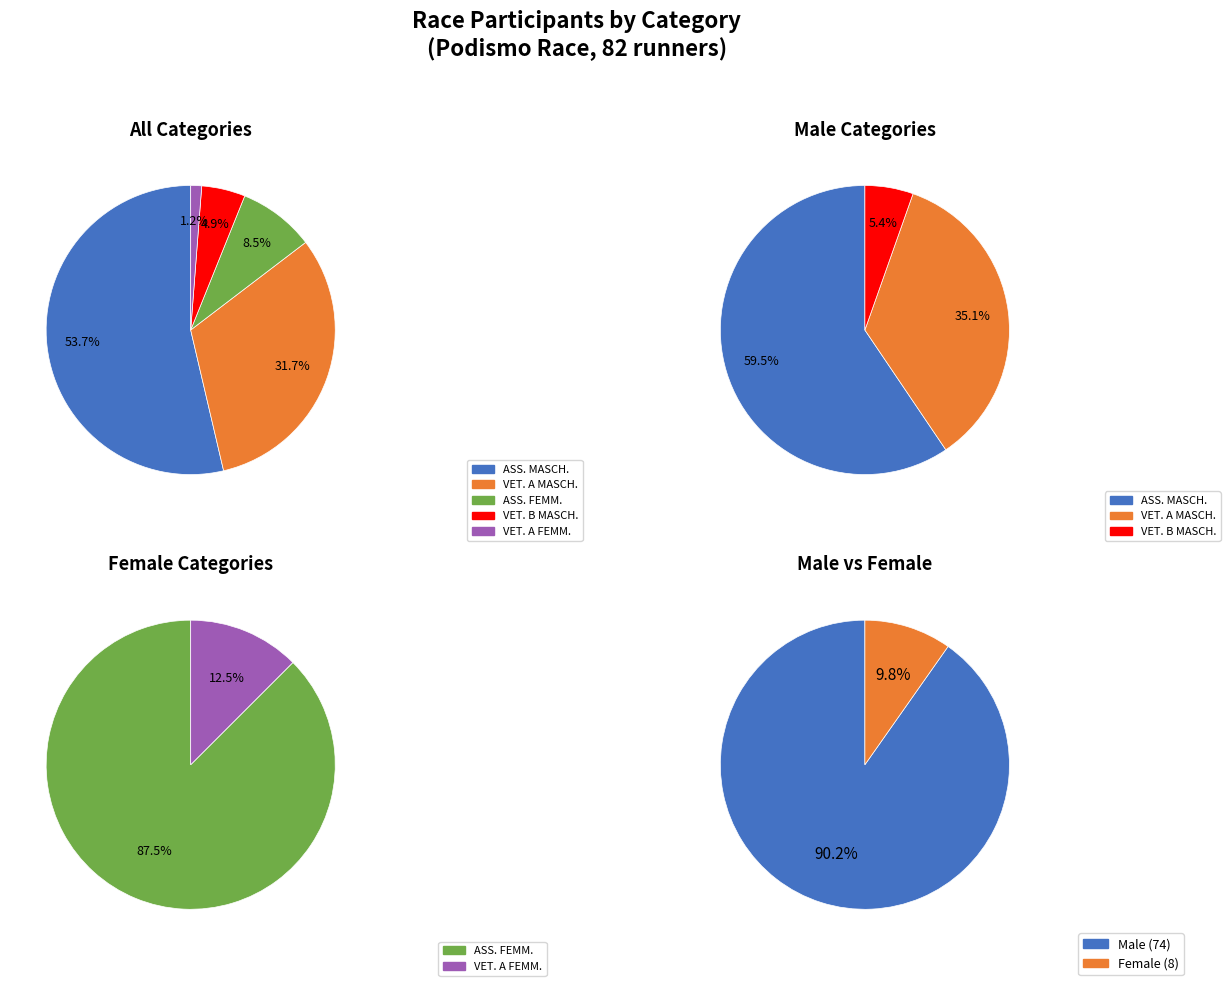

To the nearest percent, what is the difference between the VET. A MASCH. and VET. A FEMM. slice percentages?

30%